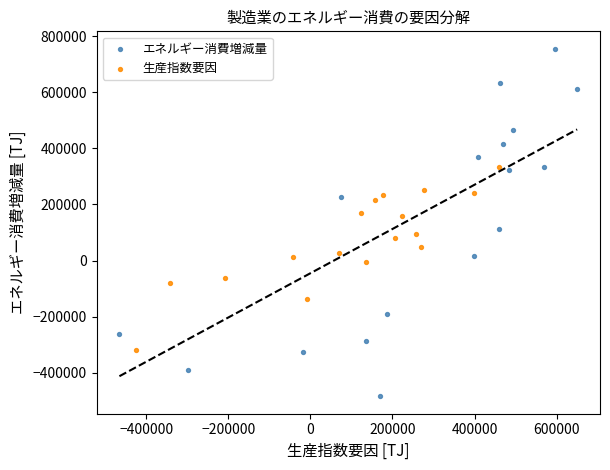

Which series contains the lowest Y value?

エネルギー消費増減量